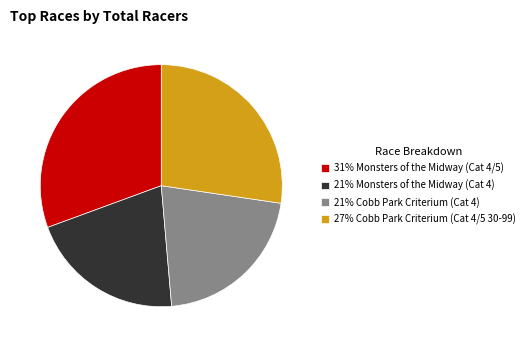

What is the ratio of the value at 31% Monsters of the Midway (Cat 4/5) to the value at 21% Cobb Park Criterium (Cat 4)?

1.4